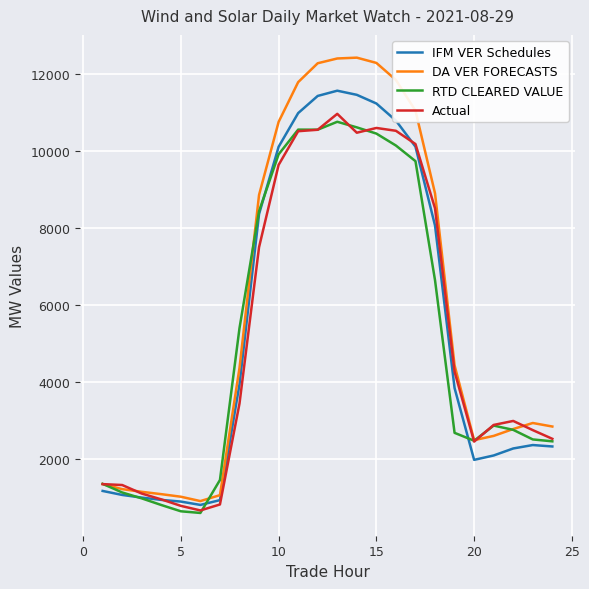

Which series has the largest range (max minus min)?

DA VER FORECASTS